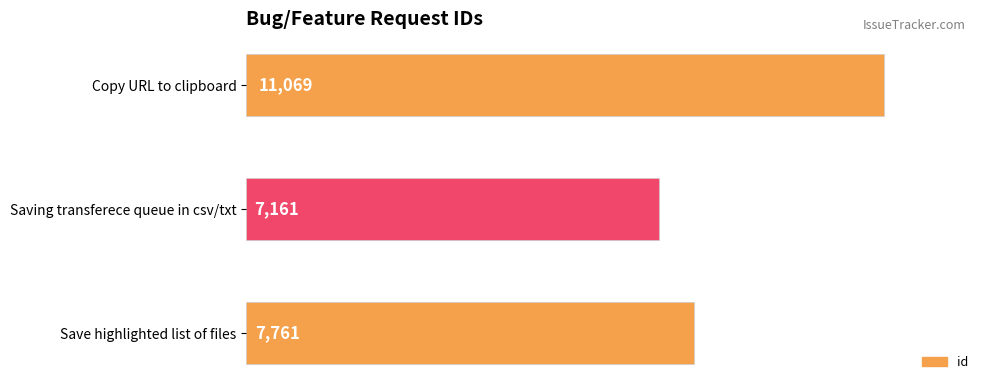

What is the difference between the maximum and minimum values?

3908